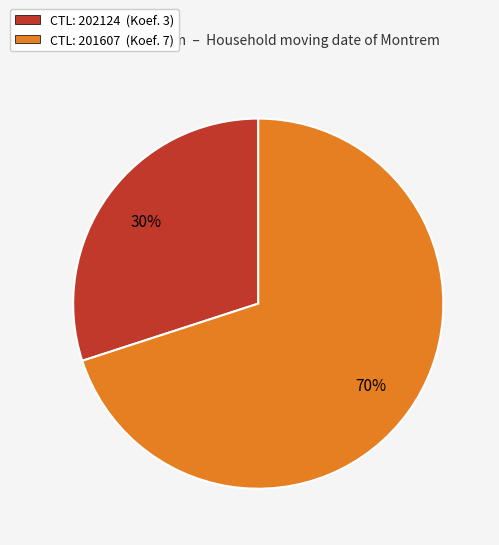

Between CTL: 202124 (Koef. 3) and CTL: 201607 (Koef. 7), which is larger?

CTL: 201607 (Koef. 7)